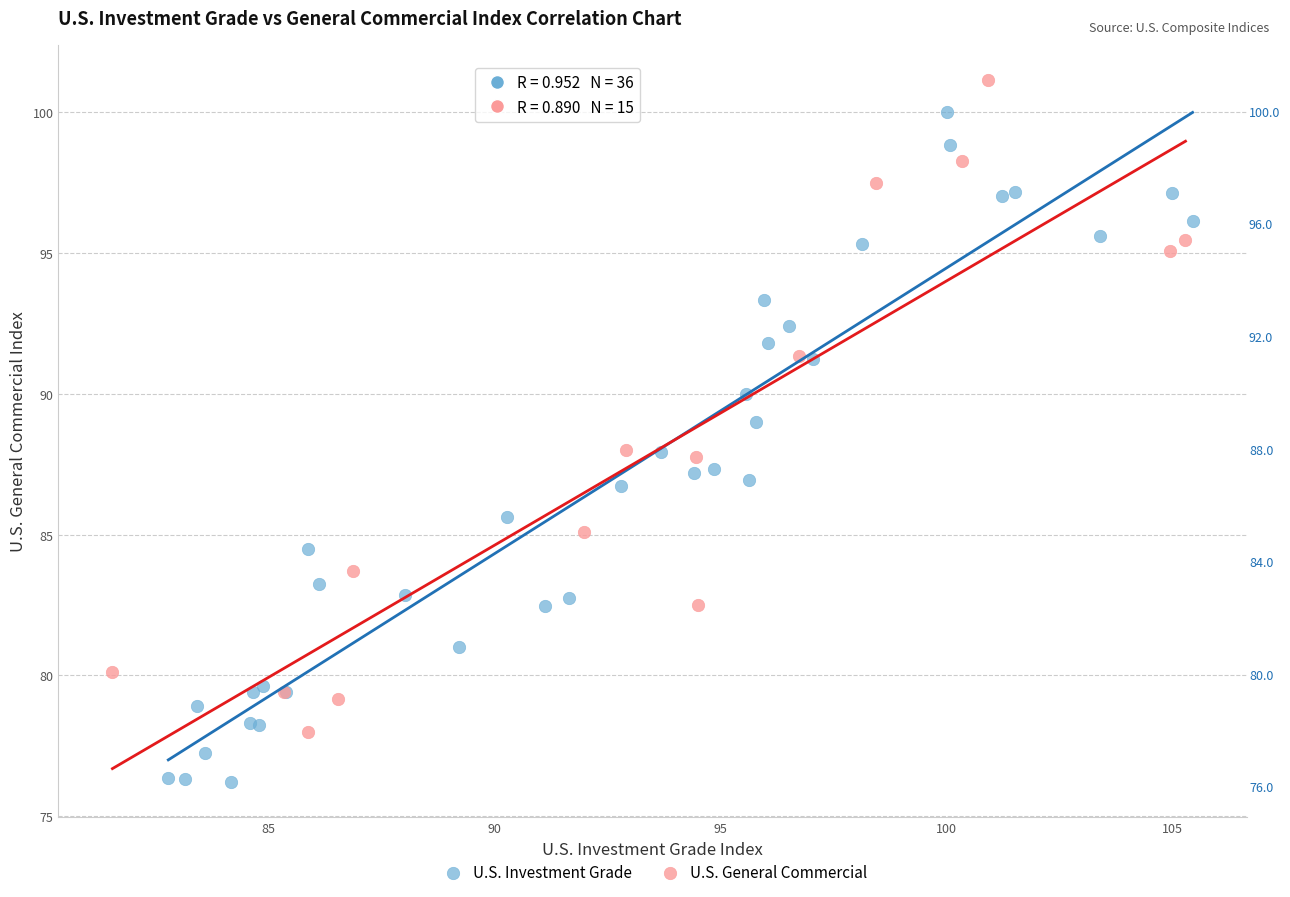

Which series contains the highest Y value?

U.S. General Commercial